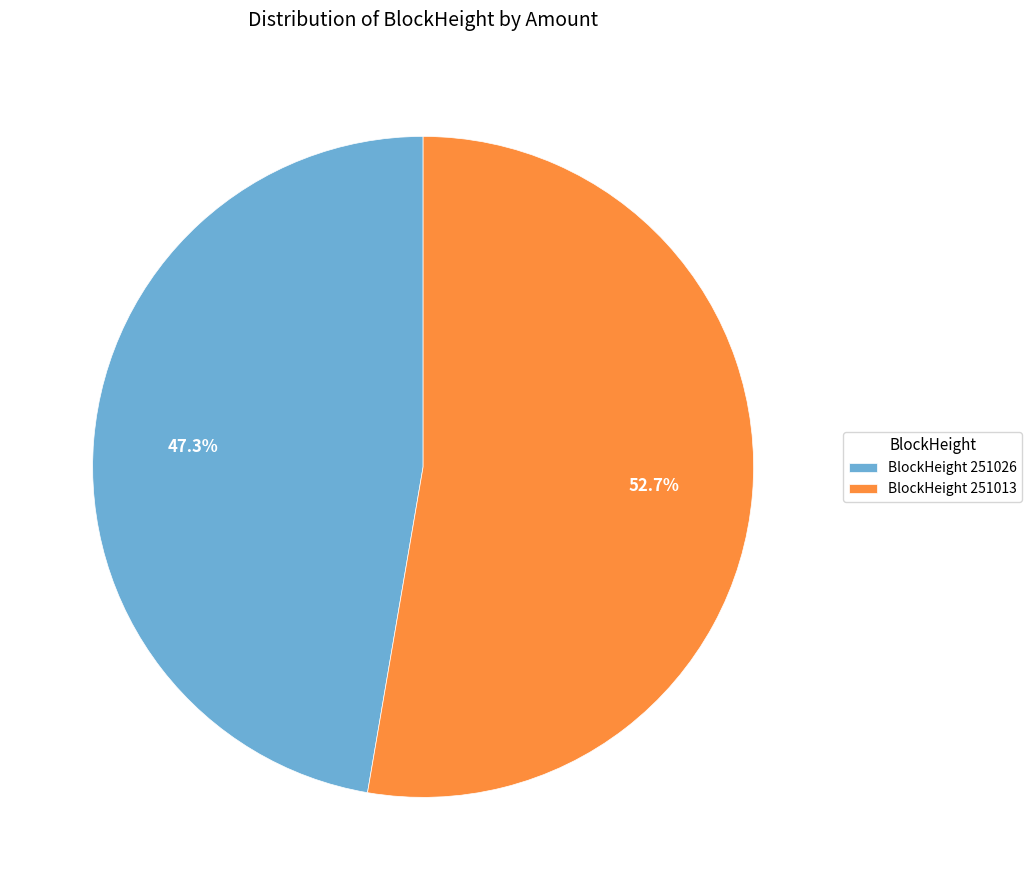

Rank the categories by value from highest to lowest.

BlockHeight 251013, BlockHeight 251026